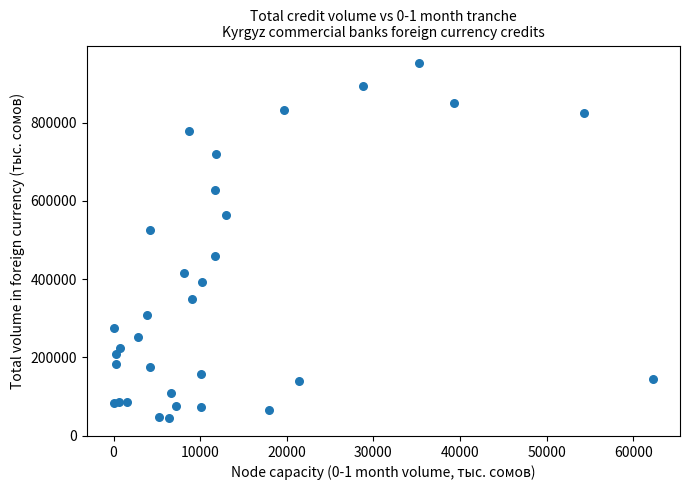

What Y value in the scatter plot is closest to 498126?

524598.0